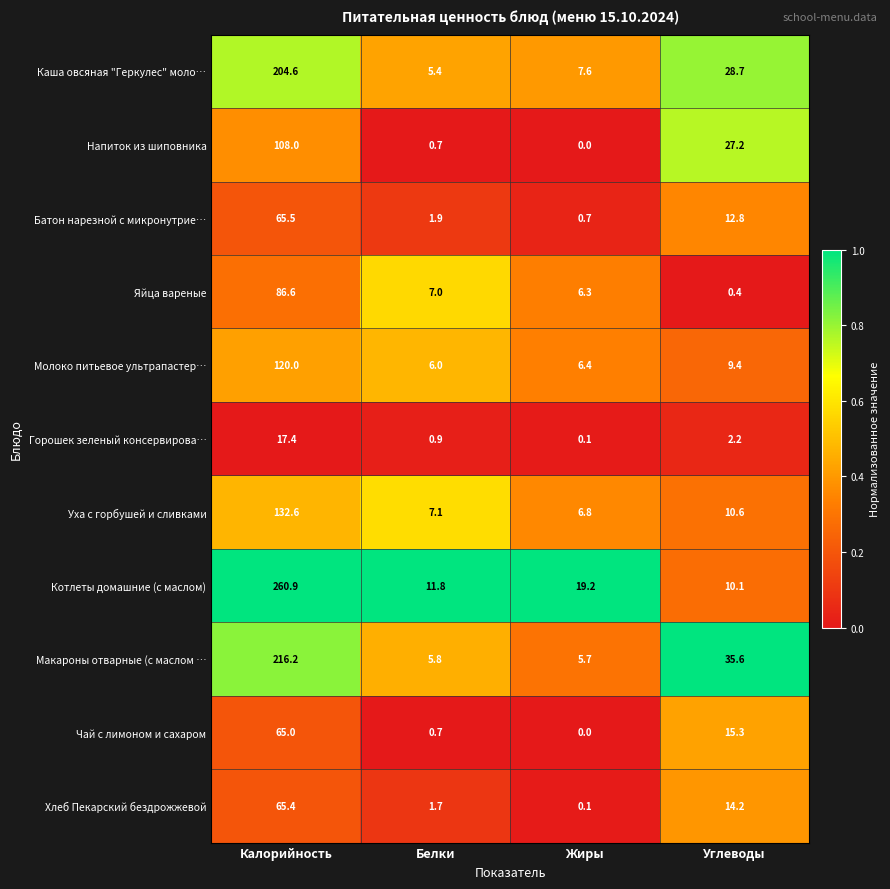

What is the difference between the highest and lowest values at Жиры?

19.2